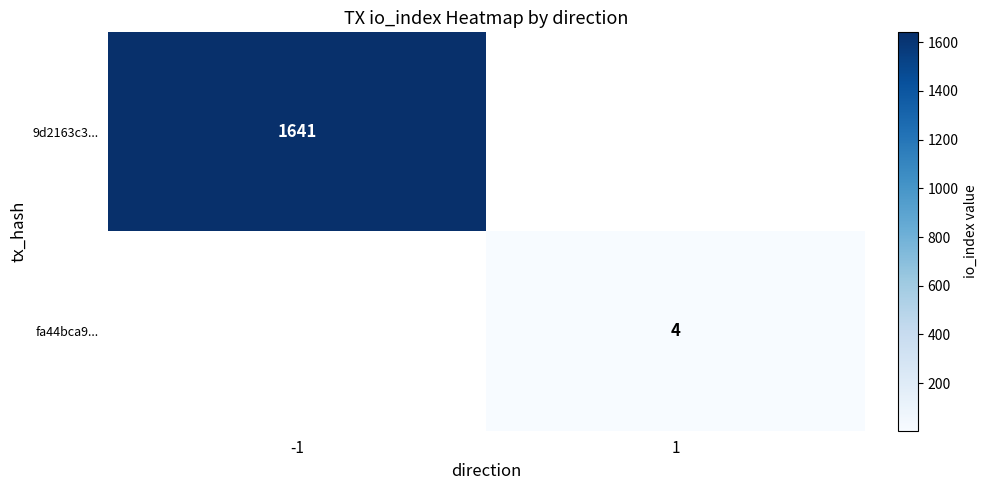

The fa44bca9... series shows 4 at 1. True or false?

True